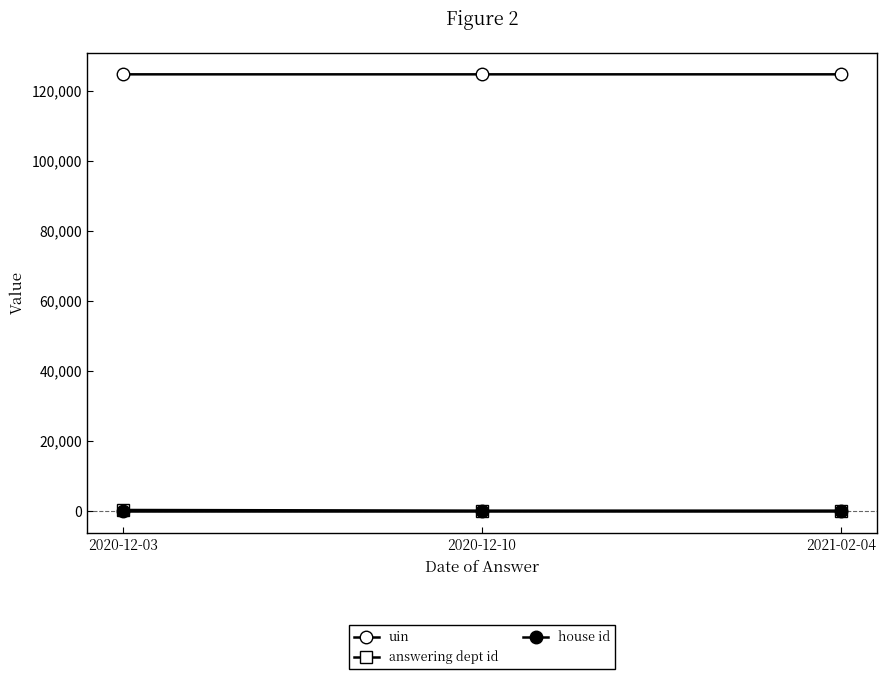

At how many categories does at least one series exceed 78850?

3